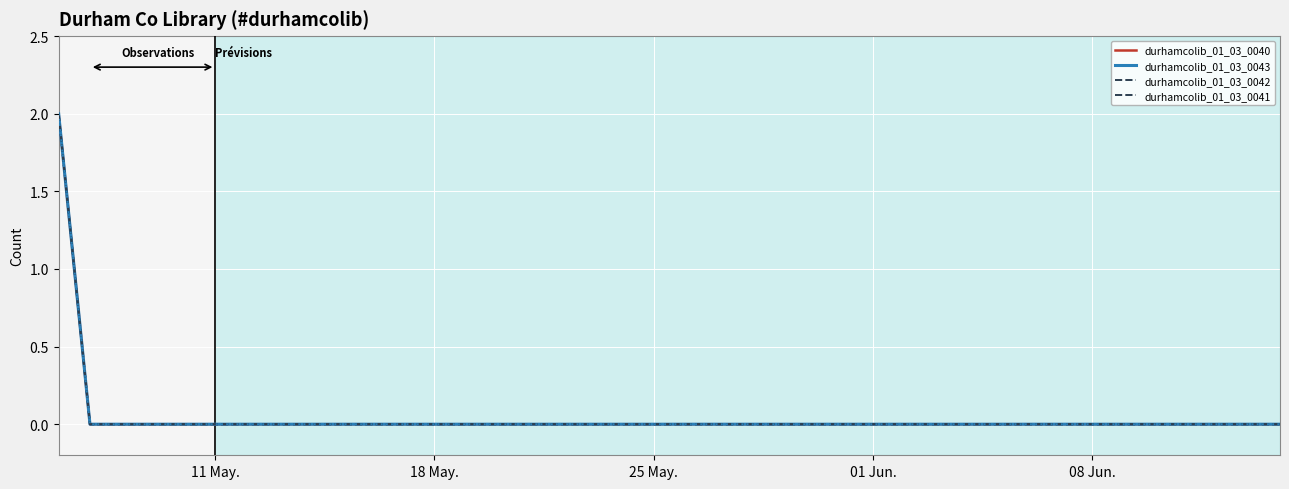

True or false: durhamcolib_01_03_0042 and durhamcolib_01_03_0043 intersect in this chart.

False